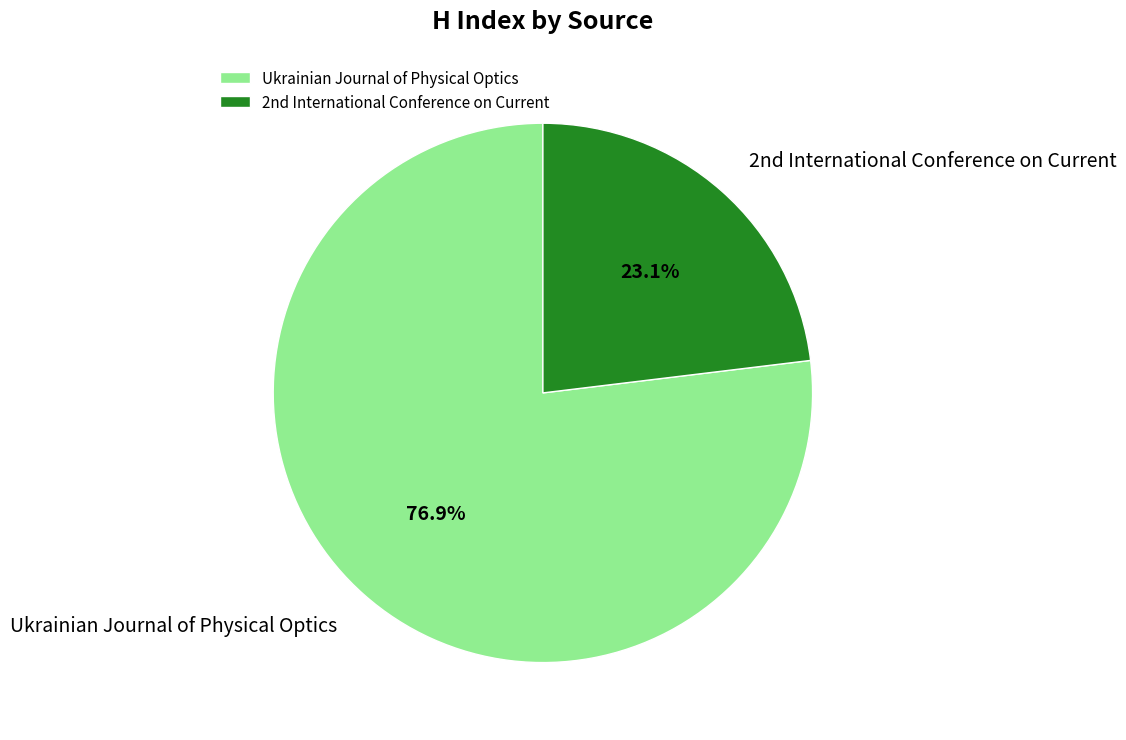

How many slices are in this pie chart?

2